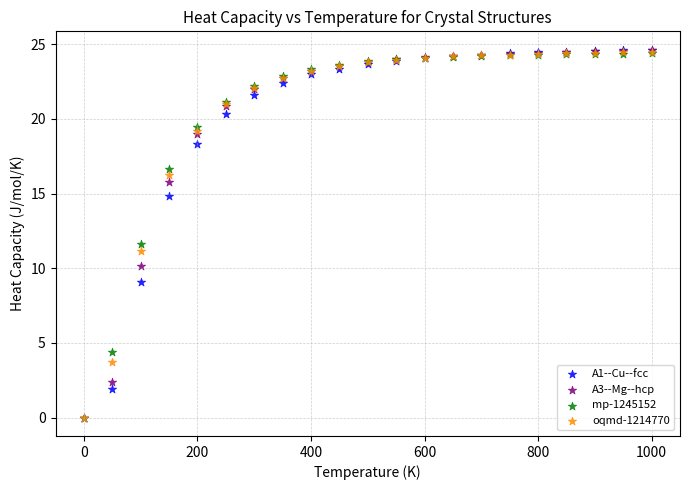

Across all series, what Y value is closest to 12?

11.7